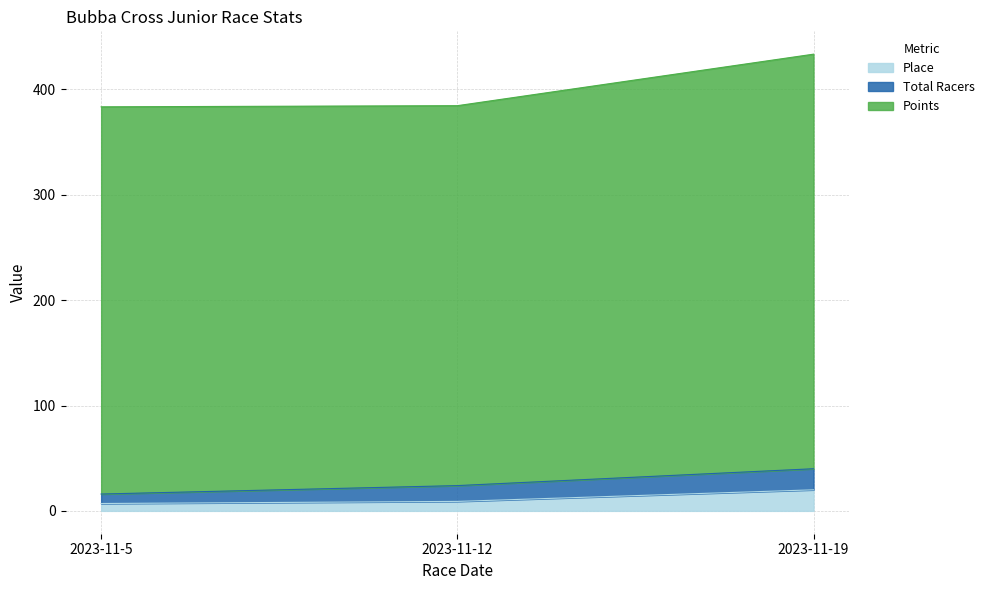

True or false: Total Racers has a value of 20.0 at 2023-11-19.

True